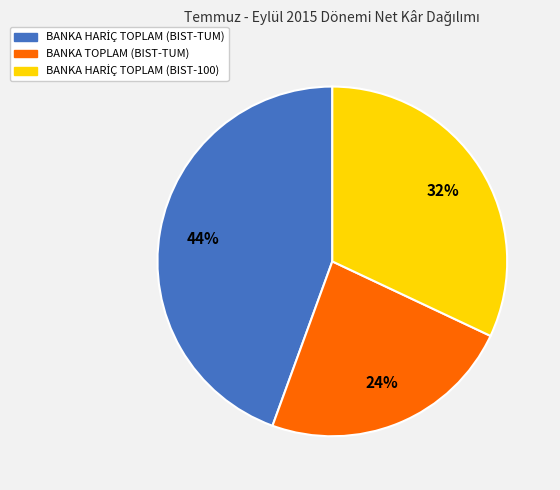

To the nearest percent, what is the average slice percentage?

33%